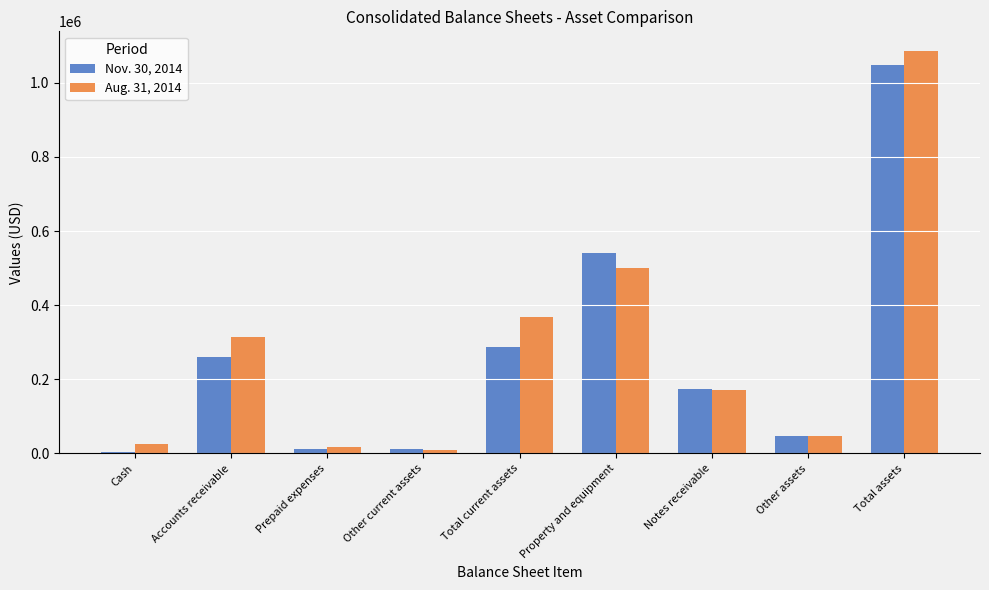

Which category has the highest value in the Aug. 31, 2014 series?

Total assets